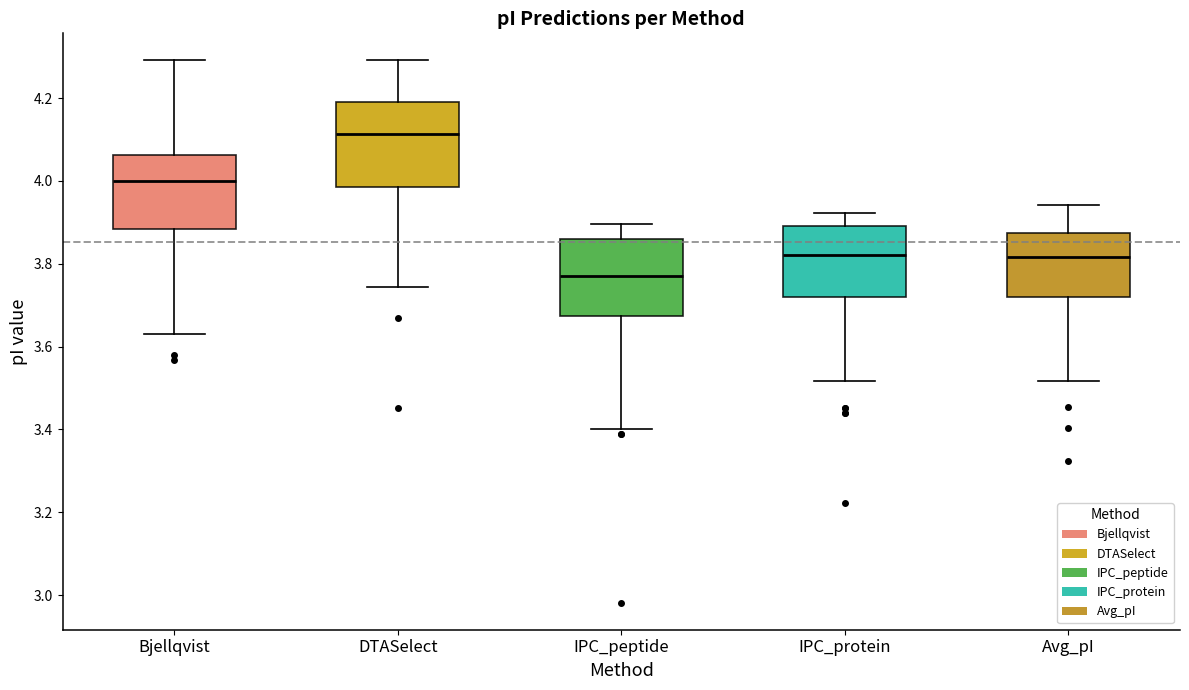

Which box has the lowest median line?

IPC_peptide